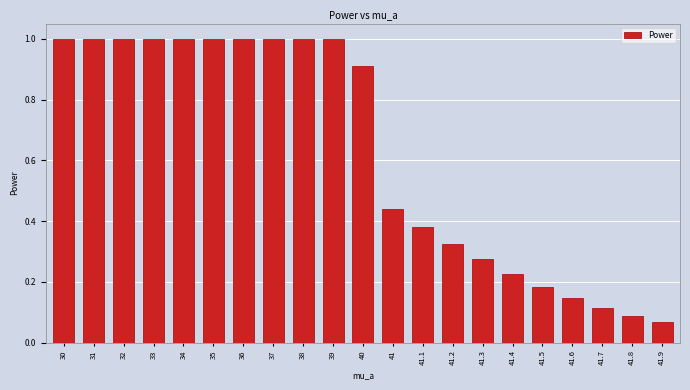

Is it true that the value at 33 is 1.5?

False